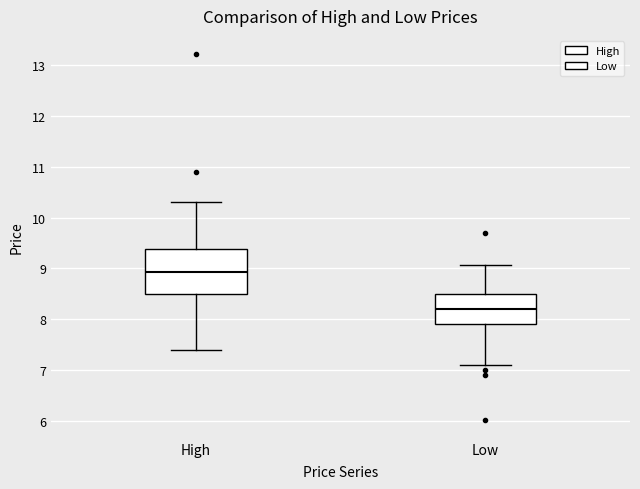

Reading left to right, transcribe this box plot: for each box, give where its median line is, the range the box spans, and where its two whiskers end, as read against the y-axis. The values are not printed on the chart, so give them approximately, as read against the axis.

High: median 8.9, box 8.5 to 9.4, whiskers 7.4 to 10.3
Low: median 8.2, box 7.9 to 8.5, whiskers 7.1 to 9.1